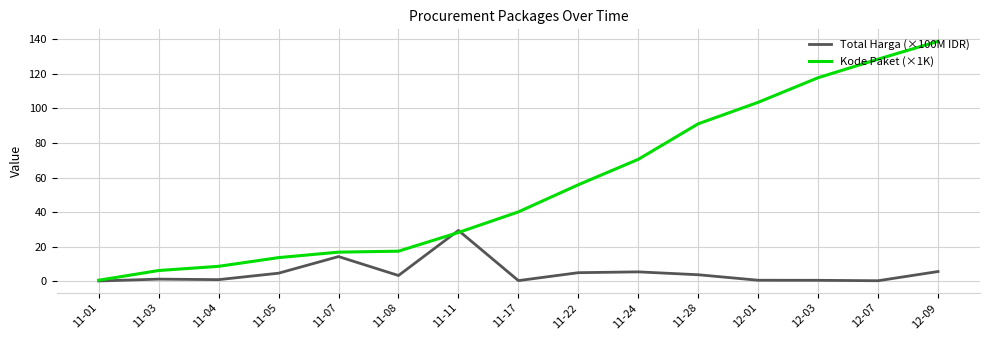

What is the spread (max minus min) of values at 11-28?

87.4